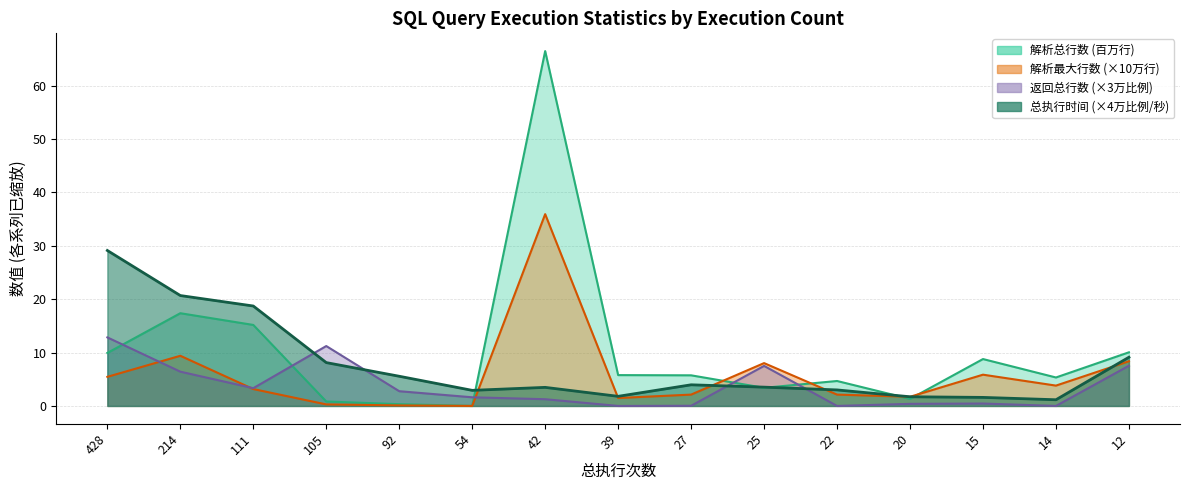

Which series has the largest total across all categories?

解析总行数